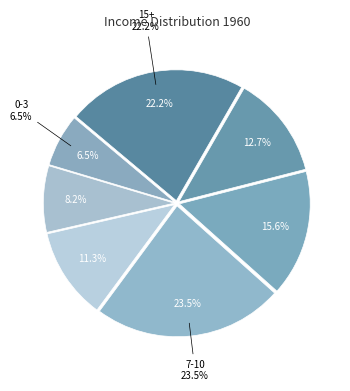

To the nearest percent, what percentage of the pie is 7-10?

24%